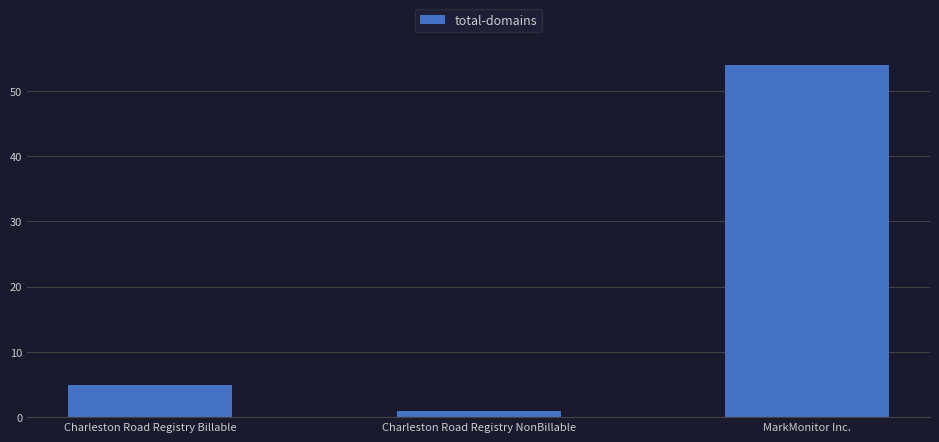

Which has a higher value, Charleston Road Registry NonBillable or Charleston Road Registry Billable?

Charleston Road Registry Billable